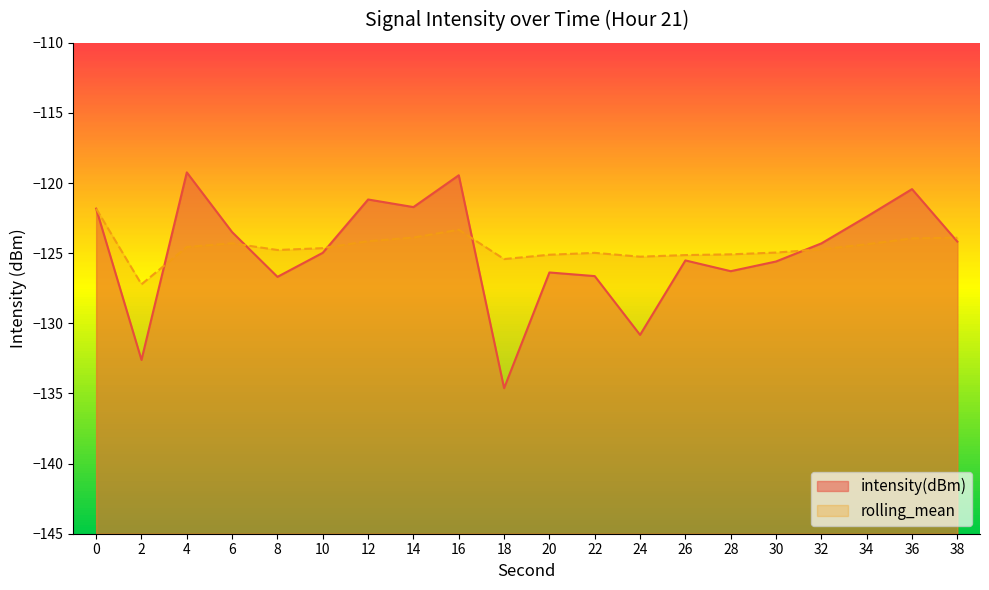

Which series has the widest spread of values?

intensity(dBm)